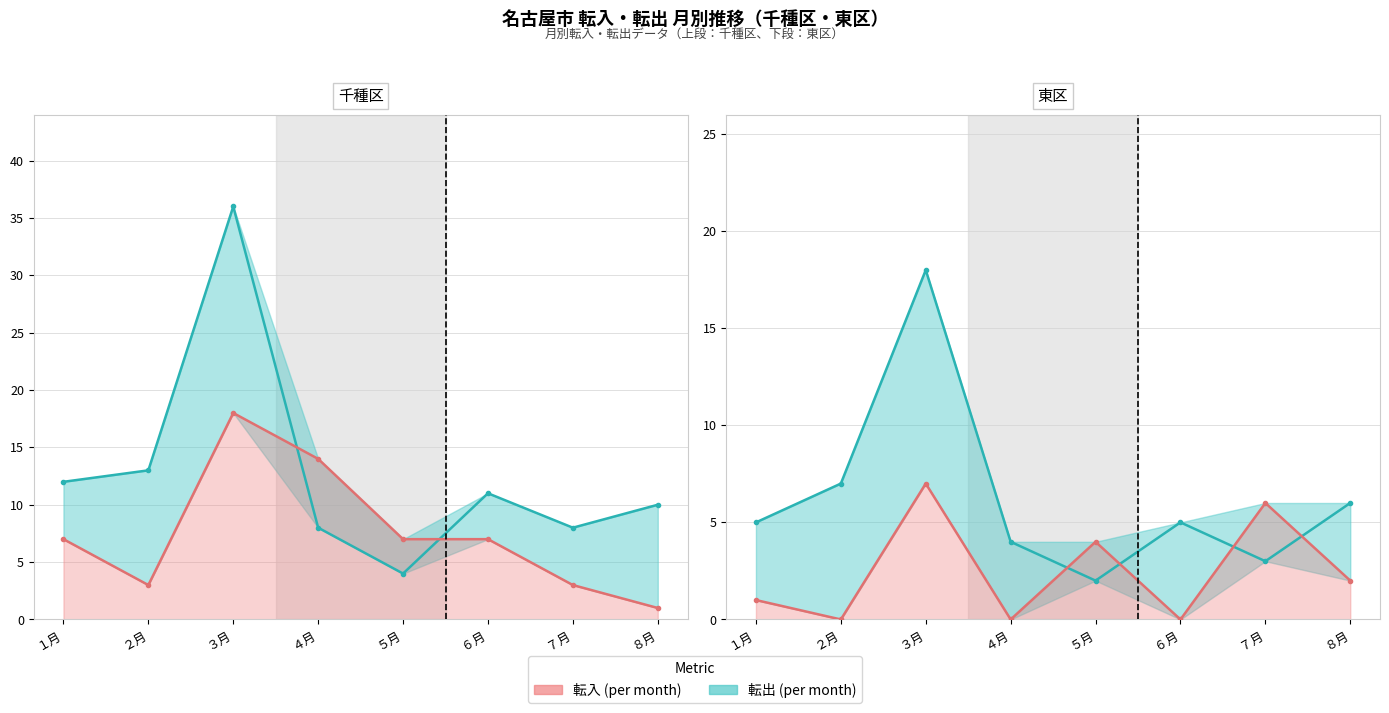

How many interior local valleys does the 転入 (per month) series have?

3